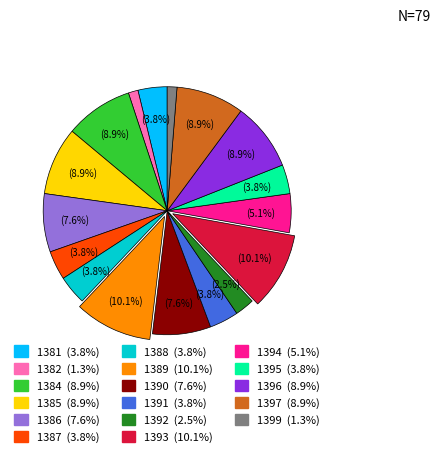

How many slices are in this pie chart?

17